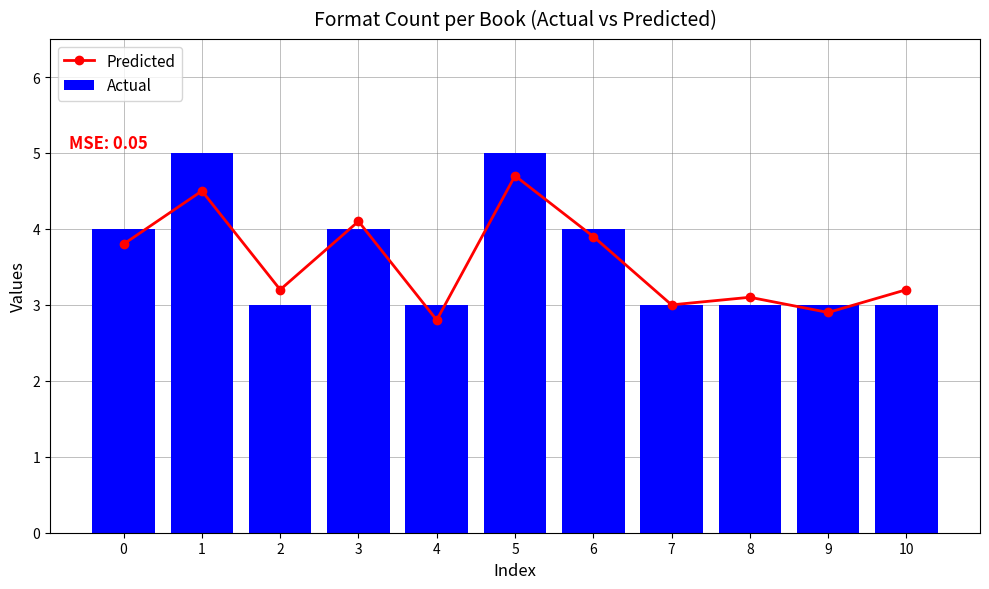

The value of Actual at 0 is 4.0. True or false?

True